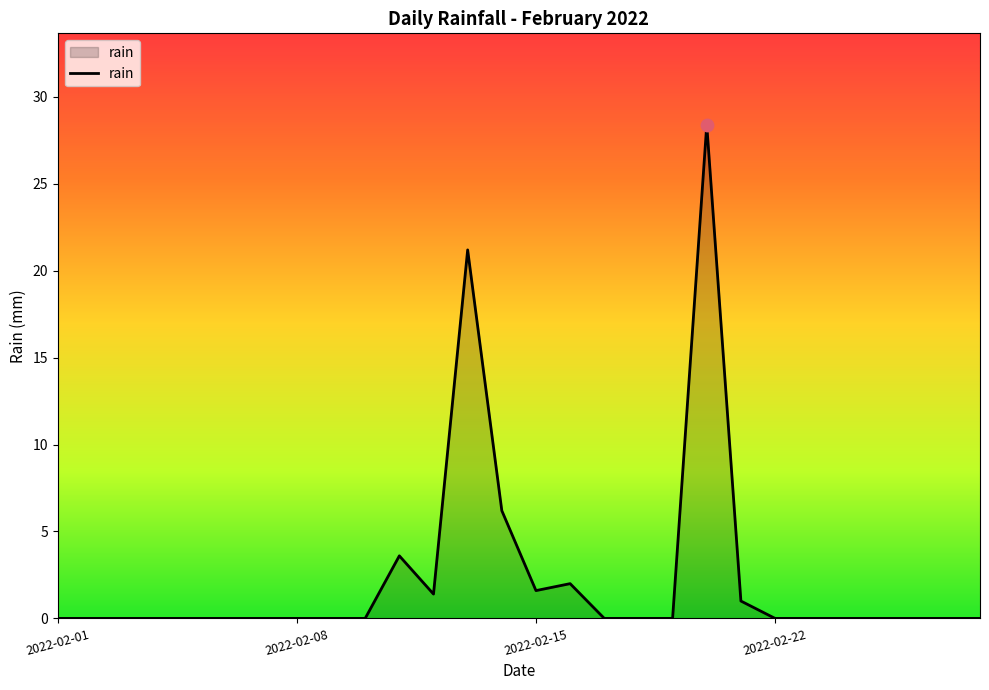

What is the difference between the maximum and minimum values?

28.4